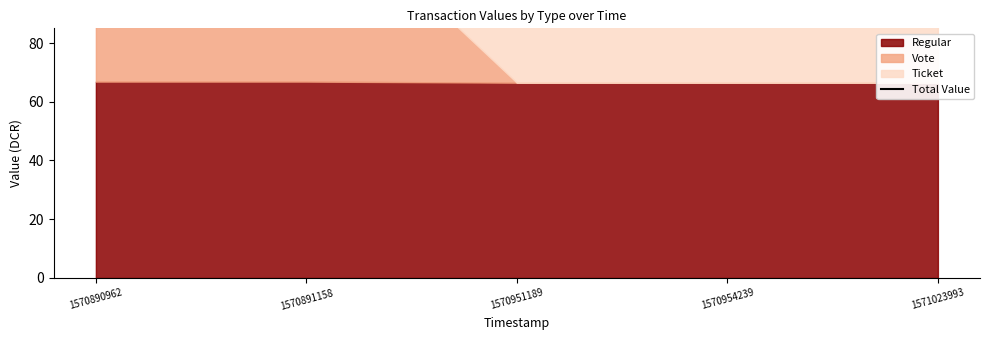

What is the difference between the maximum and minimum values?

0.8